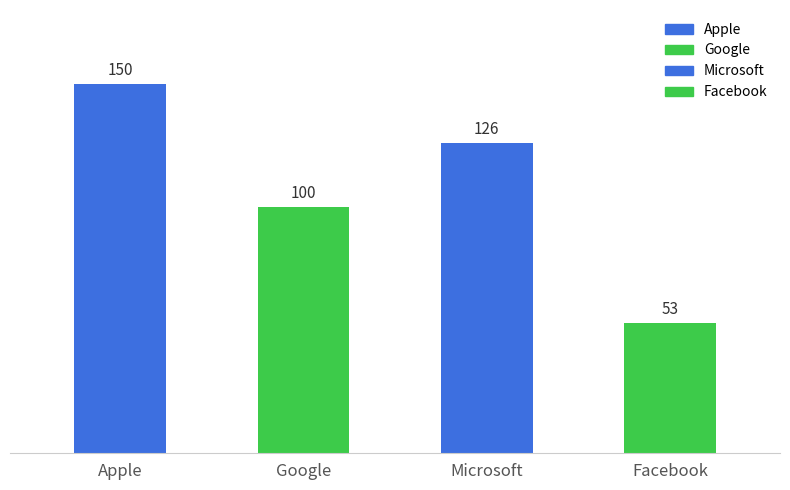

Are the bars grouped side by side (vs. stacked)?

No